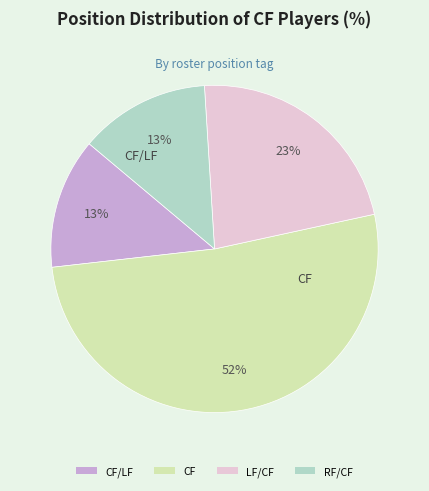

Which has a higher value, RF/CF or CF?

CF